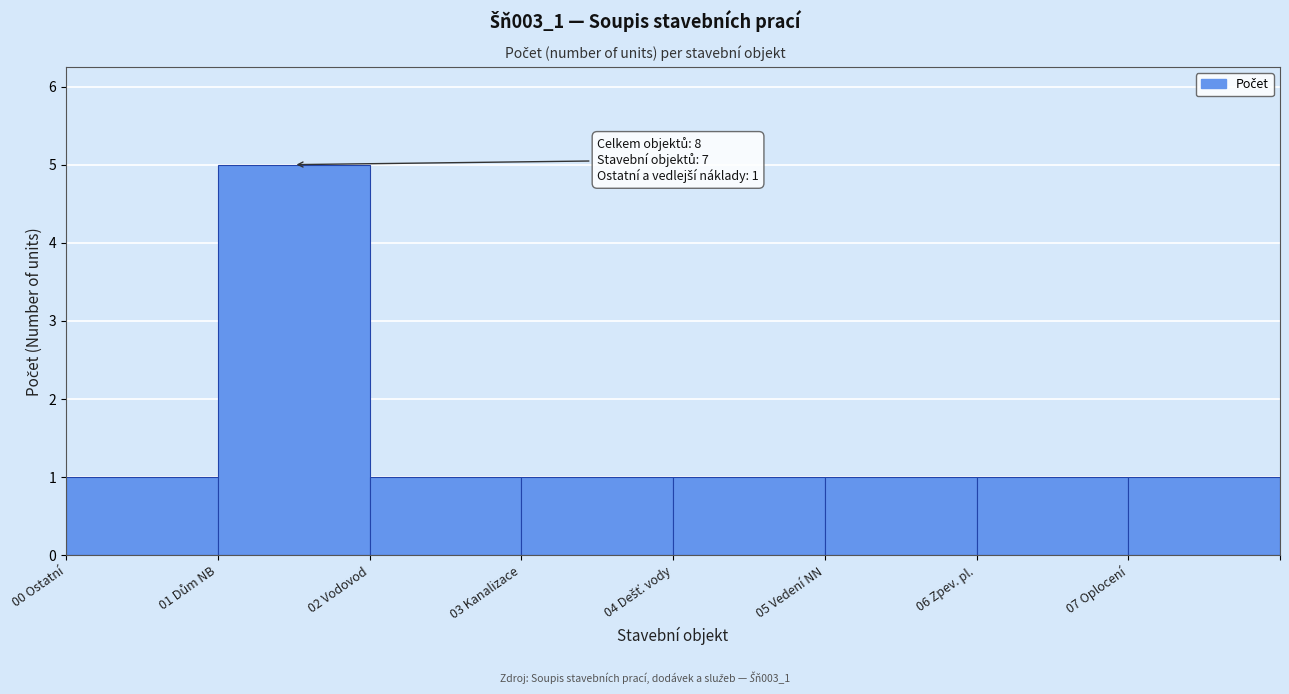

Reading right to left, extract all data points from this chart.

1	1	1	1	1	1	5	1